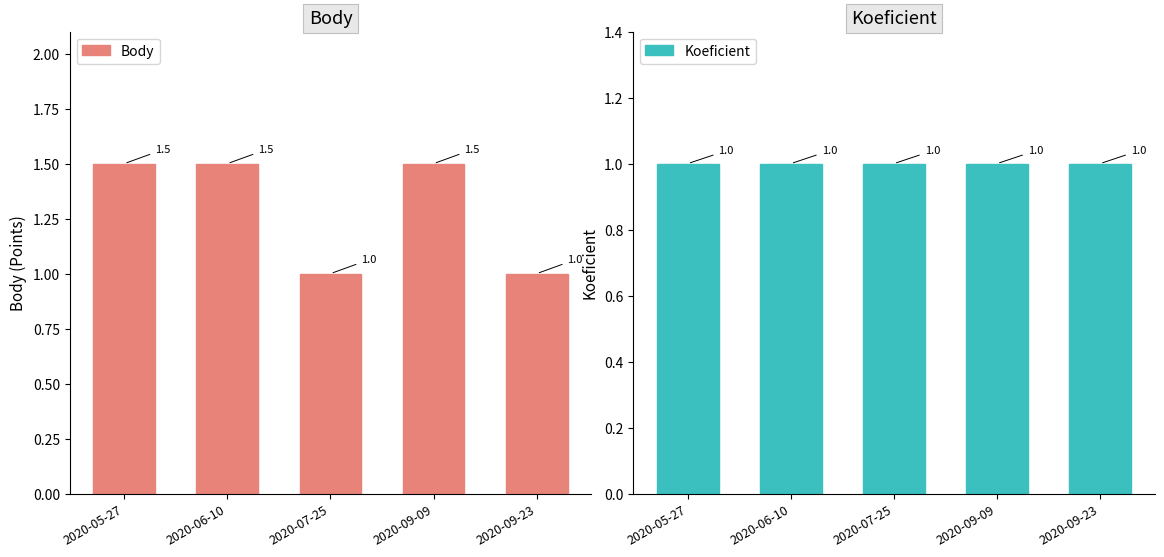

What is the label of the 3rd bar from the left?

2020-07-25